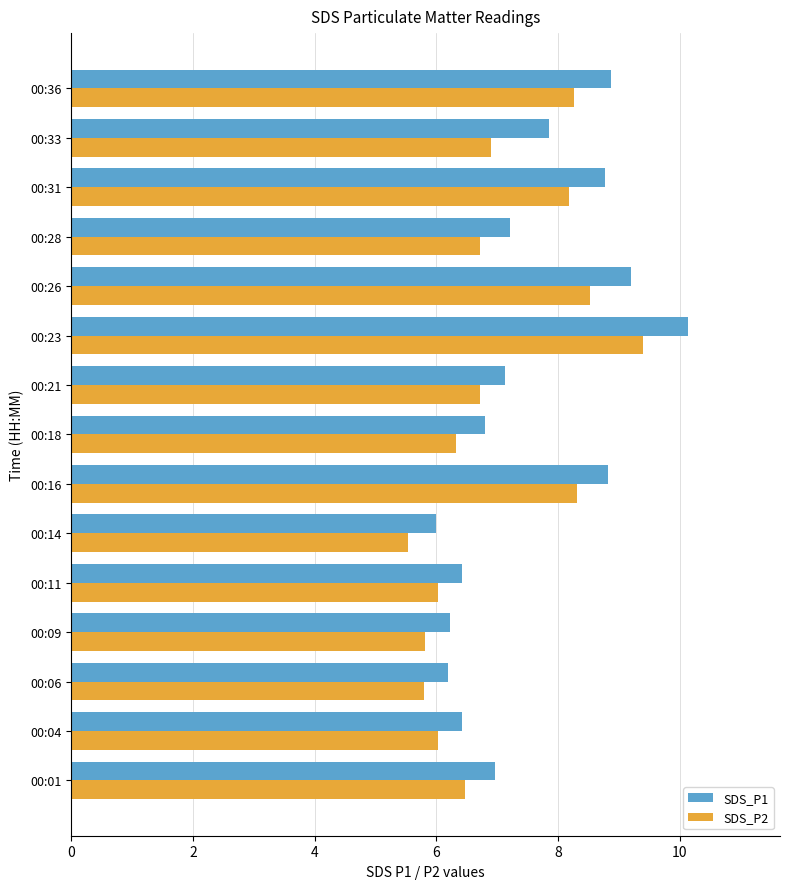

Which category has the highest value in the SDS_P2 series?

00:23